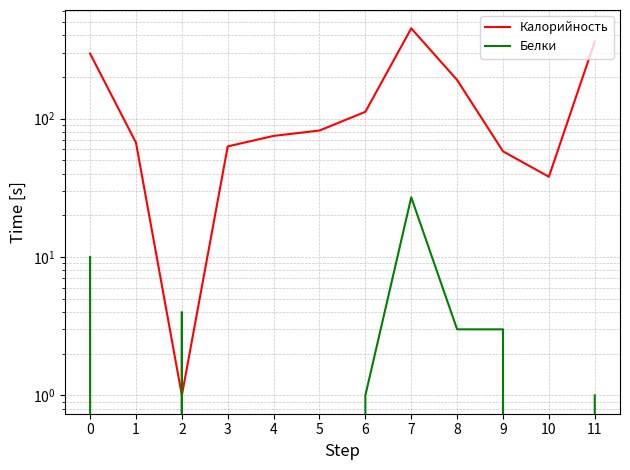

At which category is the sum across all series the highest?

7